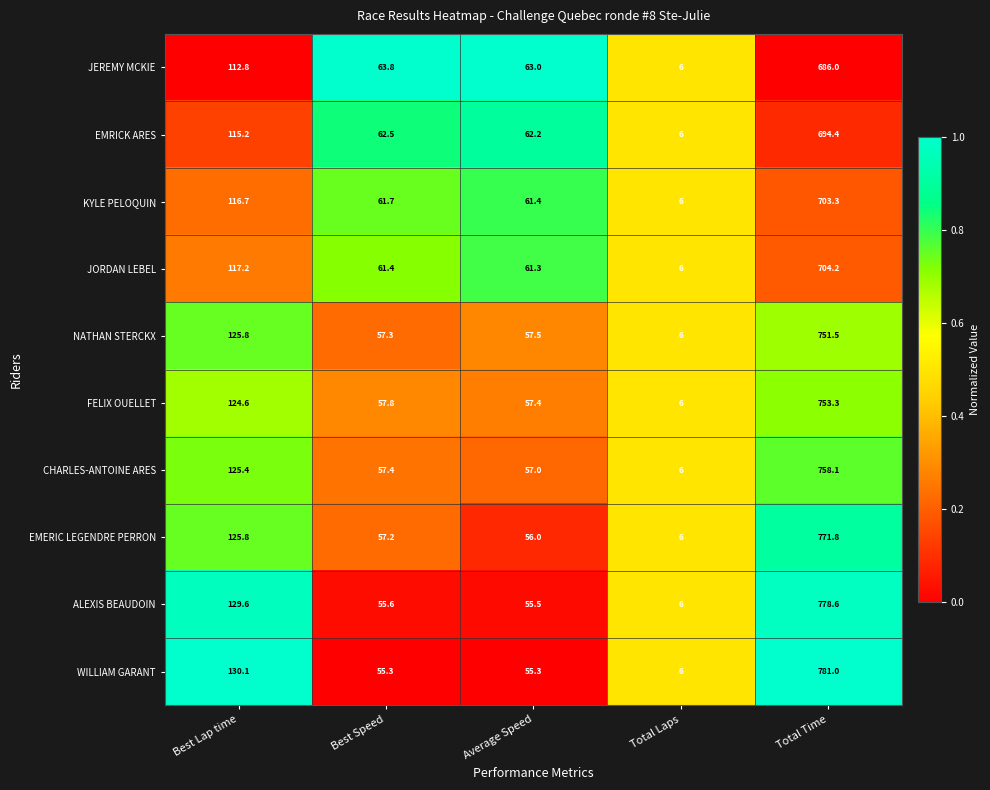

What is the spread (max minus min) of values at Best Speed?

8.5